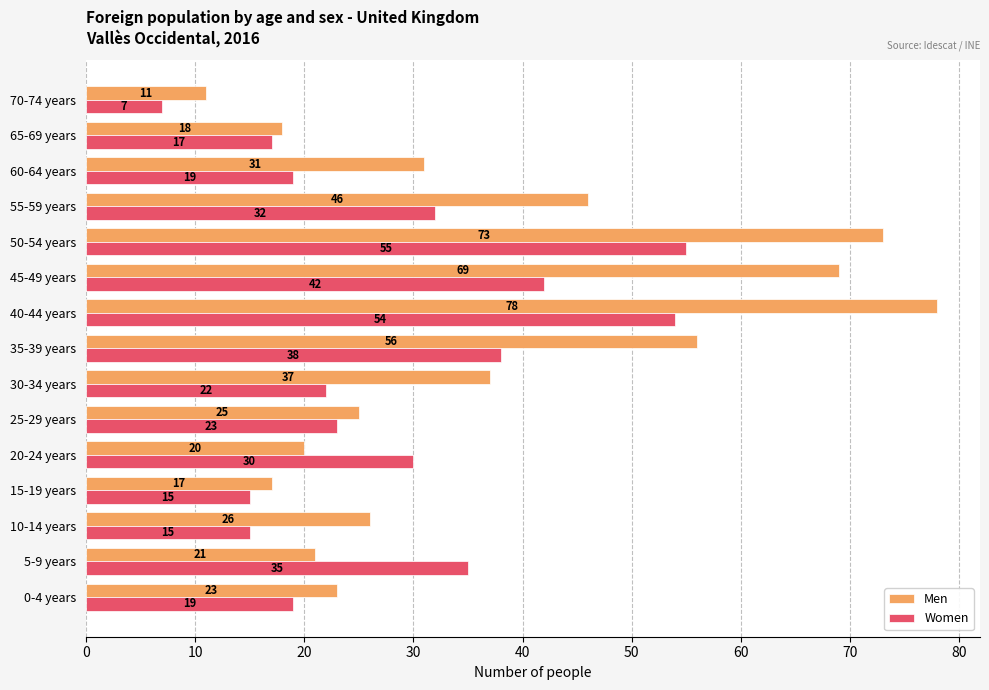

Between 0-4 years and 30-34 years, which series saw the biggest shift?

Men